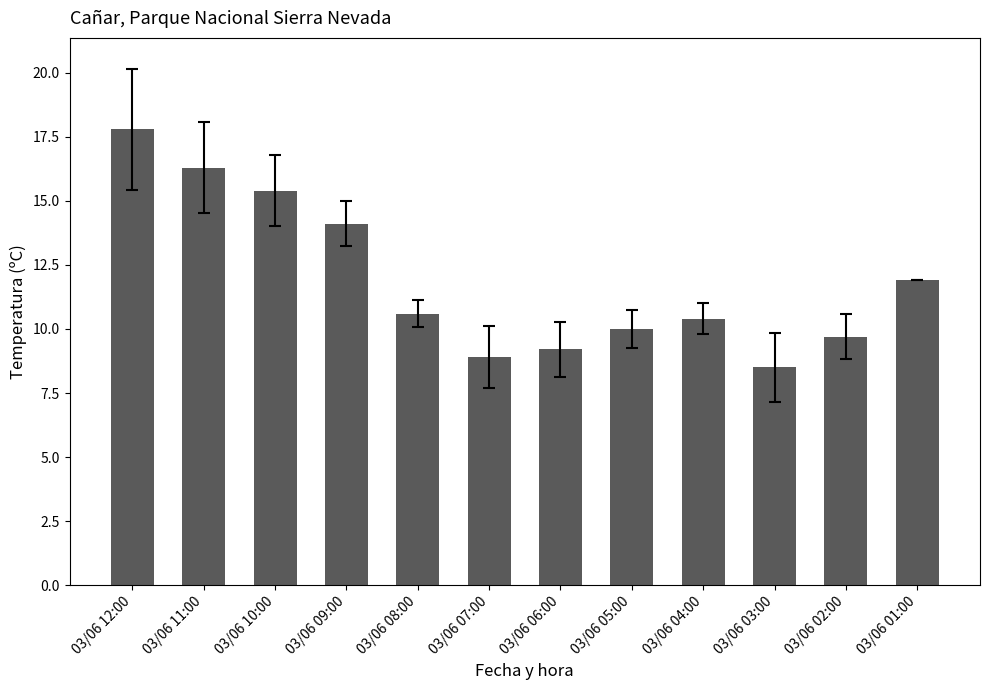

Which label corresponds to the largest value in the chart?

03/06 12:00